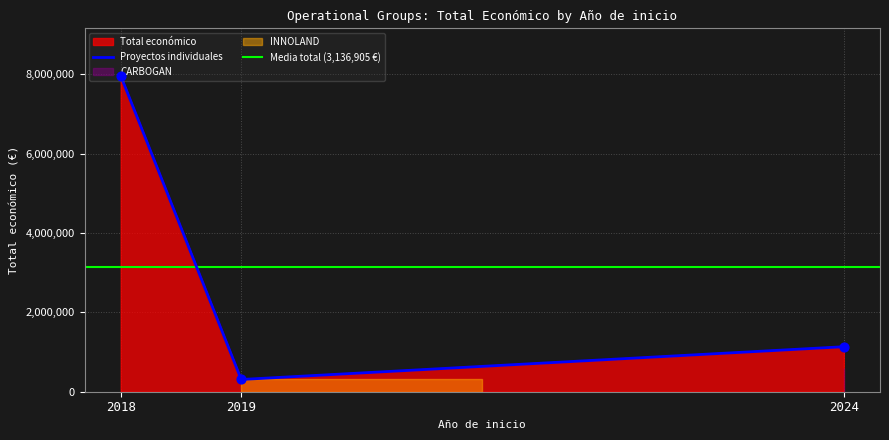

Between 2018 and 2024, which is larger?

2018